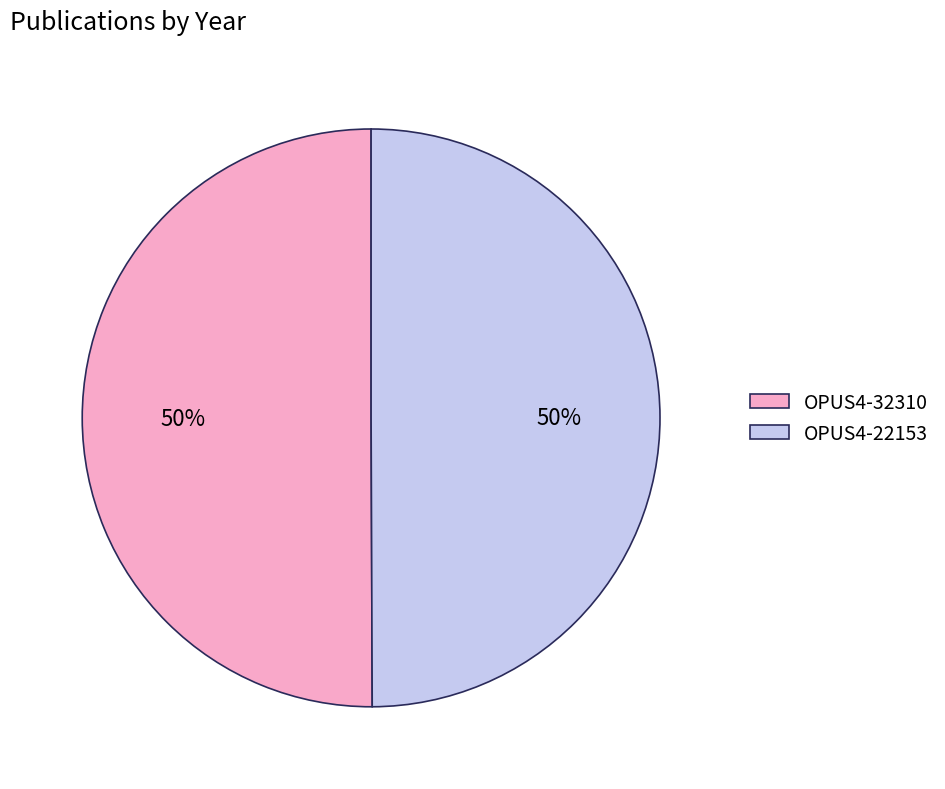

Do OPUS4-22153 and OPUS4-32310 together represent more than half of the pie?

Yes